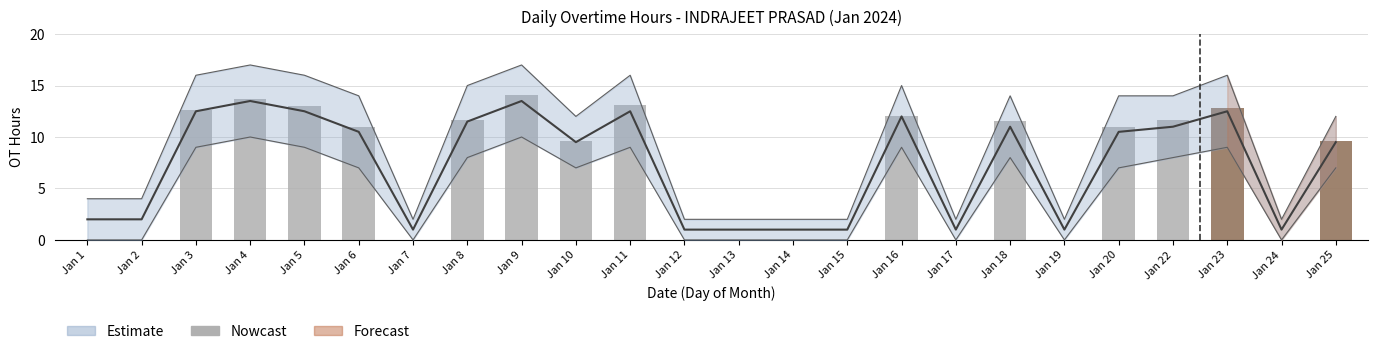

At which label does the data first exceed 10?

Jan 3